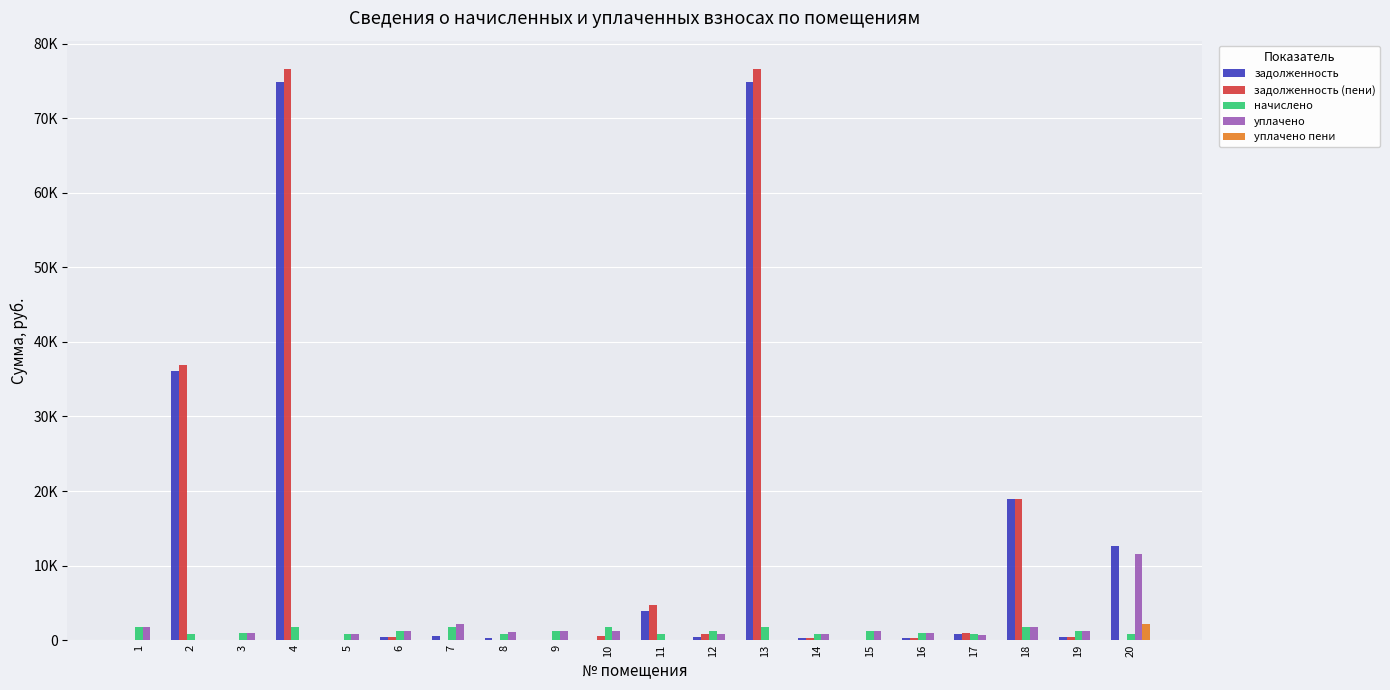

What are all the series names shown in the legend?

задолженность, задолженность (пени), начислено, уплачено, уплачено пени